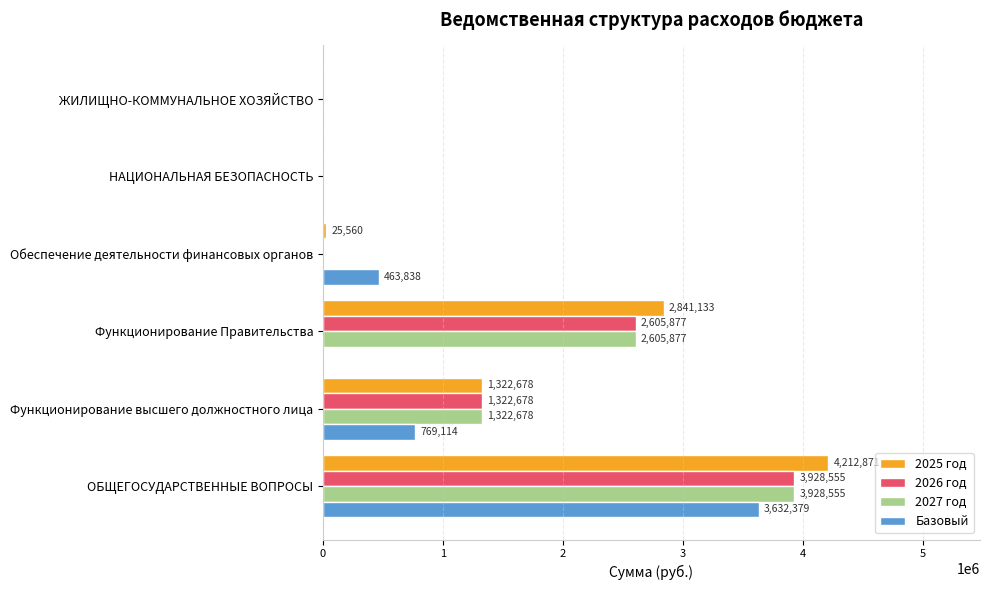

Read the 2026 год value at Функционирование высшего должностного лица.

1322678.0